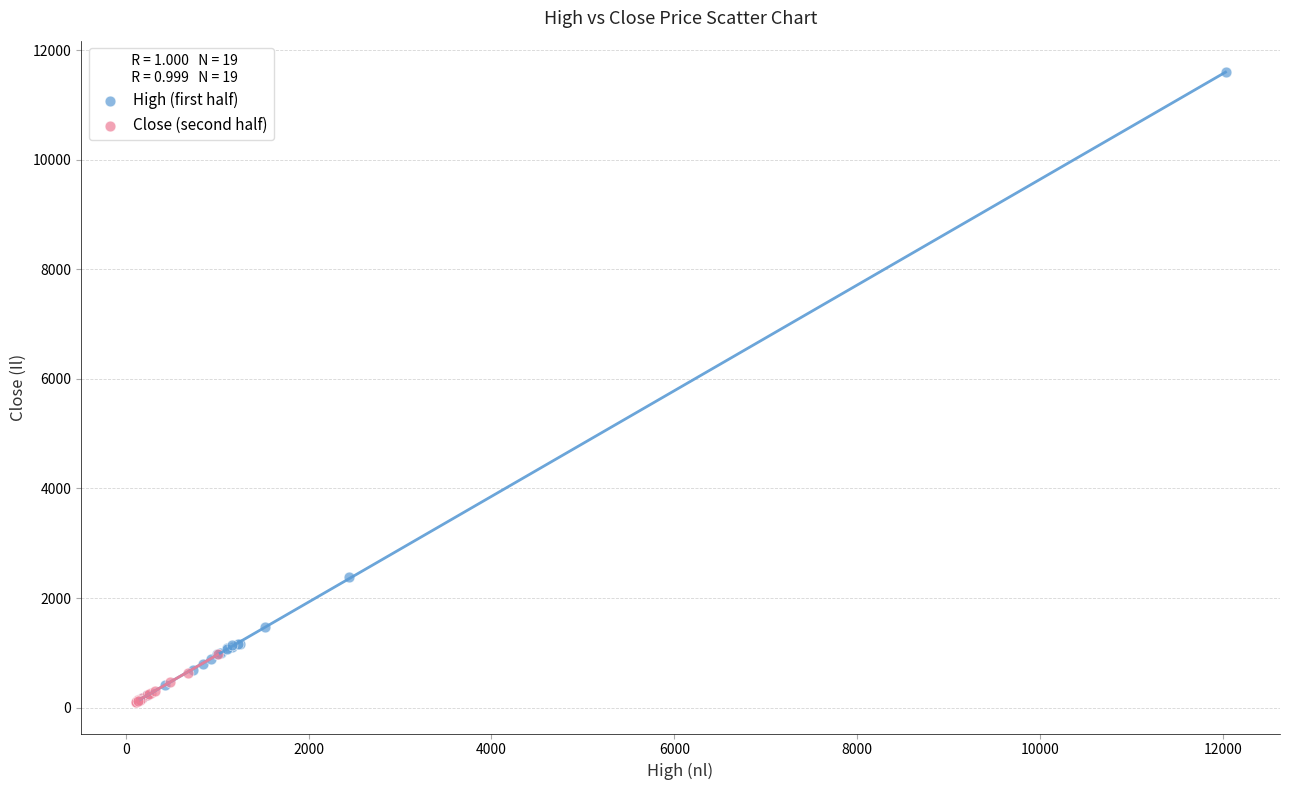

Which series has the largest Y range (max minus min)?

High (first half)